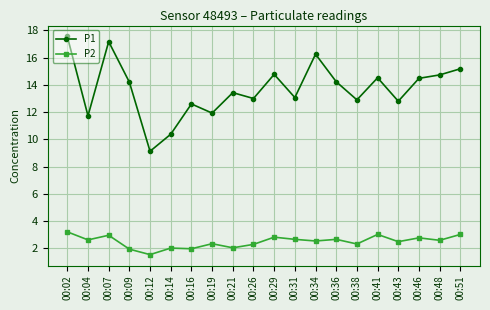

At how many categories does at least one series exceed 5?

20